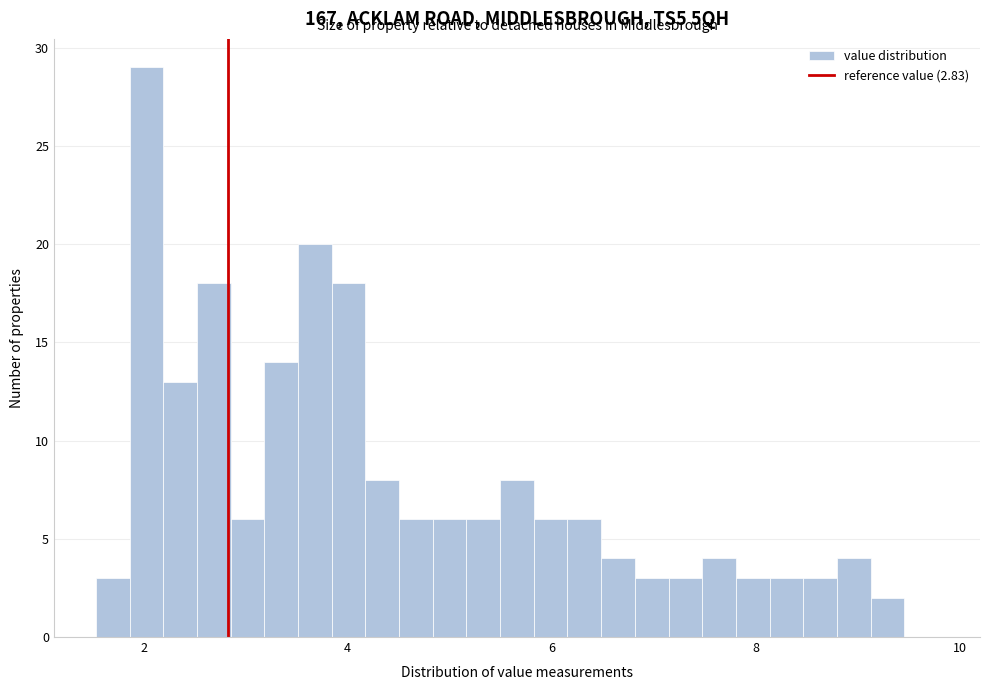

Read against the x-axis, roughly where is the centre of the tallest bar?

2.0